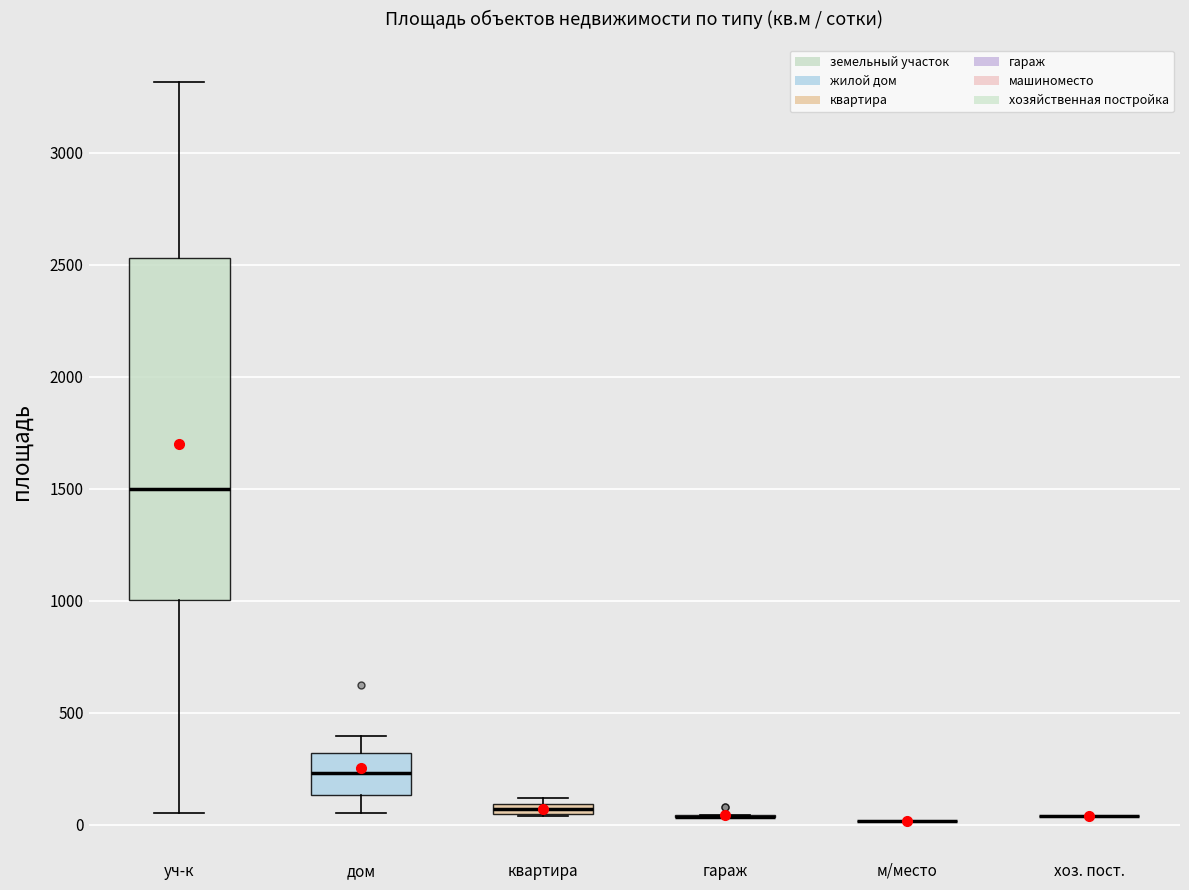

Comparing the boxes themselves (not the whiskers), which one is the tallest?

уч-к